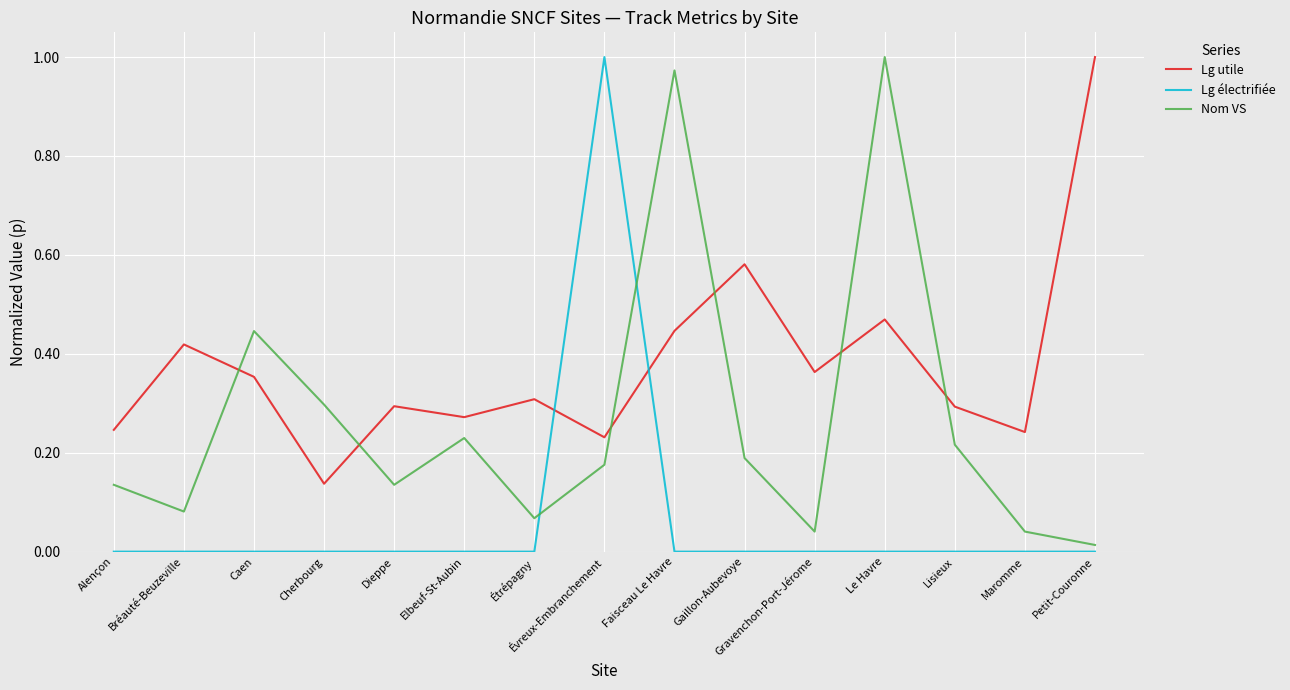

List the series in order of their overall mean, lowest first.

Lg électrifiée, Nom VS, Lg utile